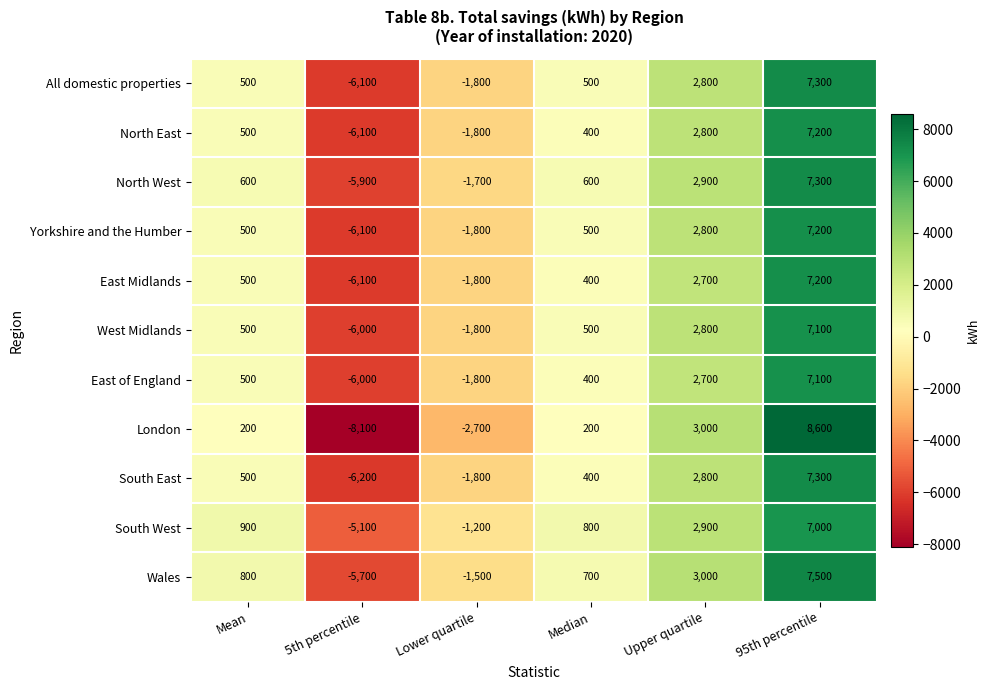

At which category is the sum across all series the highest?

95th percentile